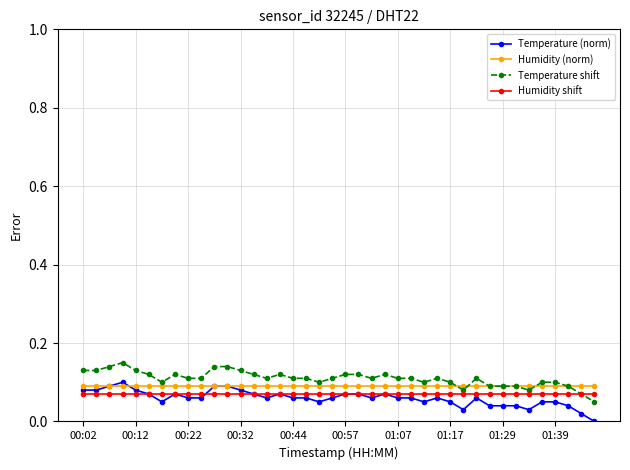

True or false: Humidity shift and Humidity (norm) cross at least once.

False